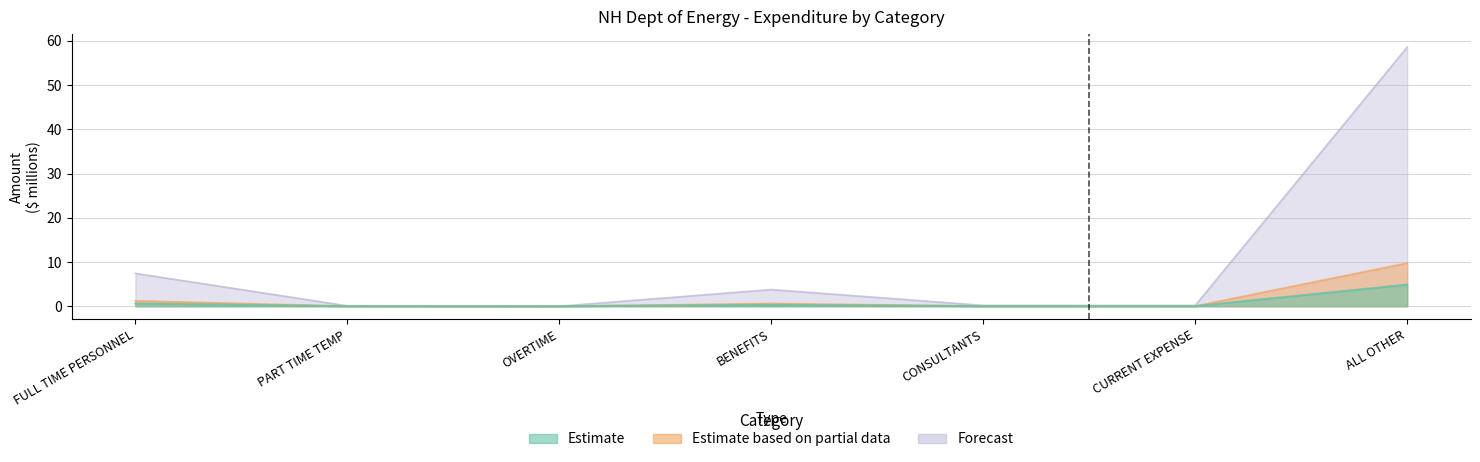

How many data points does each series have?

7